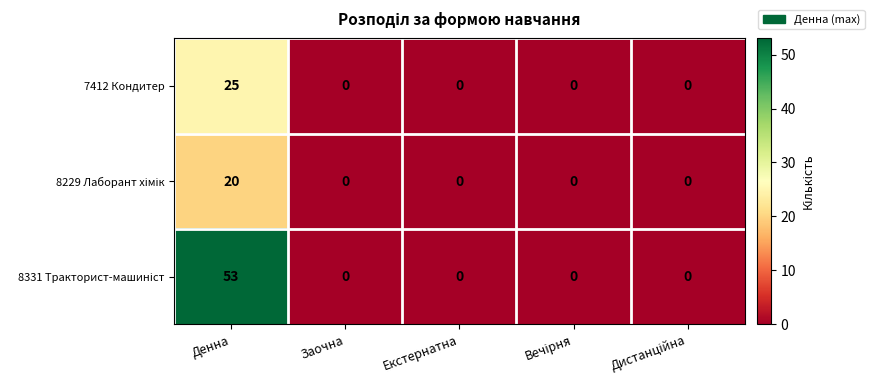

The 7412 Кондитер series shows 0 at Заочна. True or false?

True